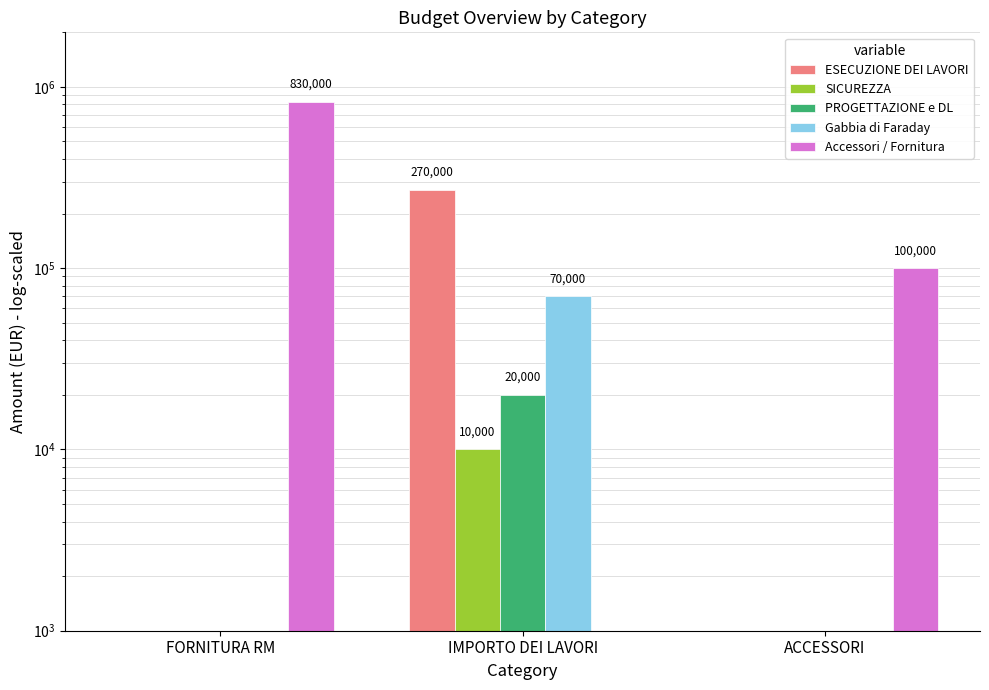

At how many categories does at least one series exceed 789187?

1